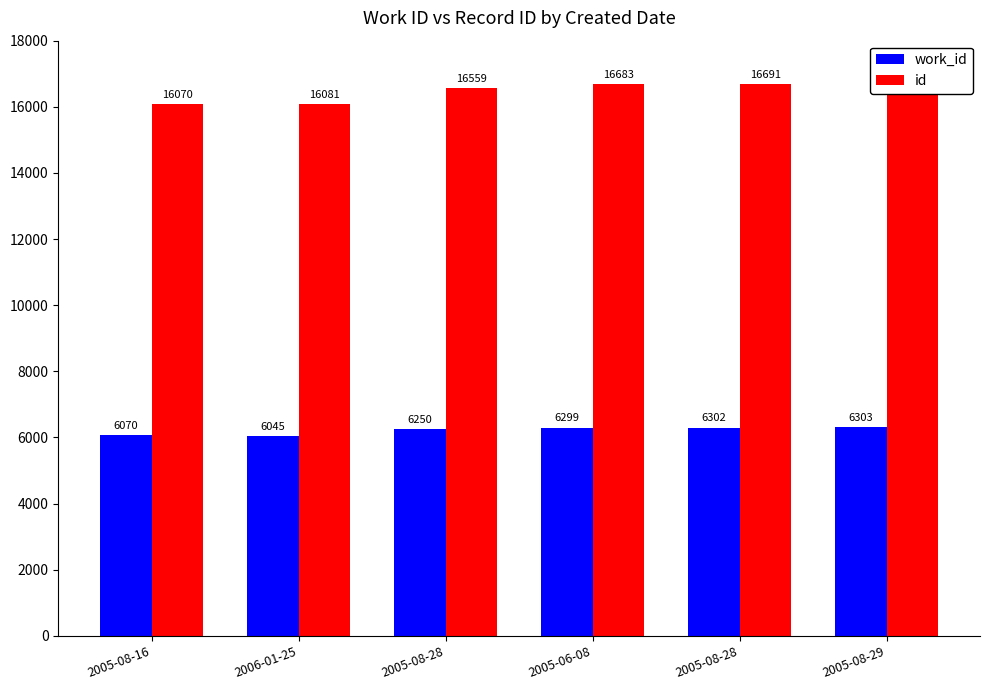

Which category has the highest value across all series?

2005-08-29